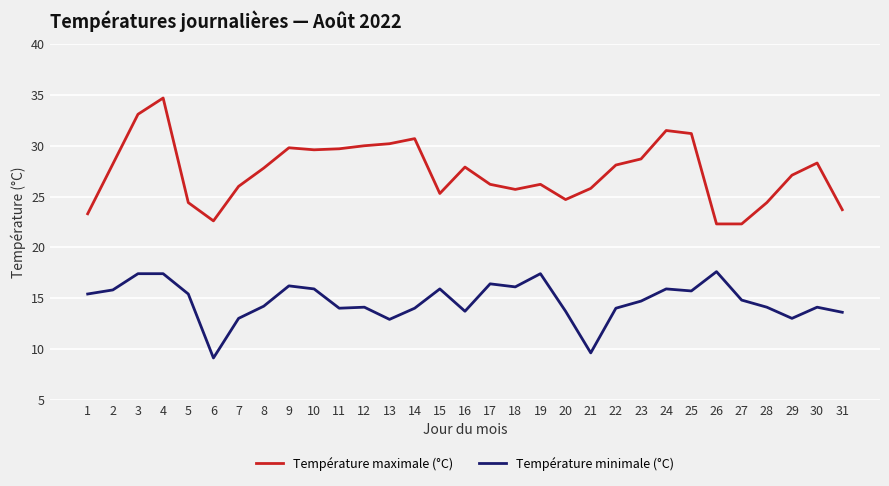

How many distinct data groups are displayed?

2